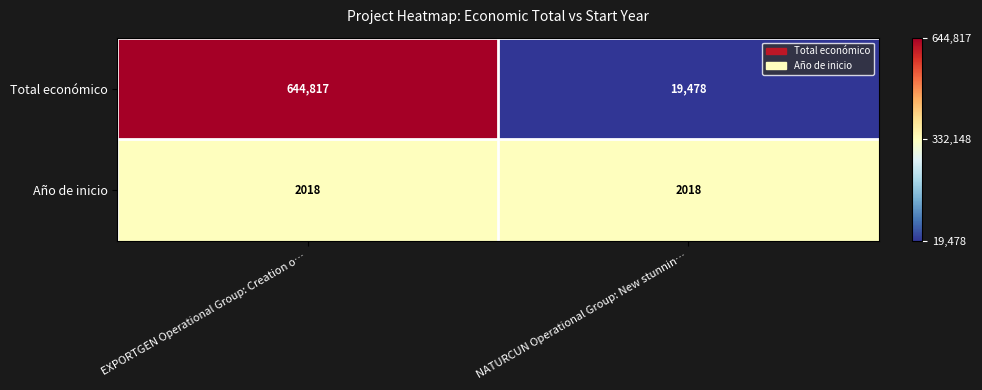

At which category is the sum across all series the highest?

EXPORTGEN Operational Group: Creation o…